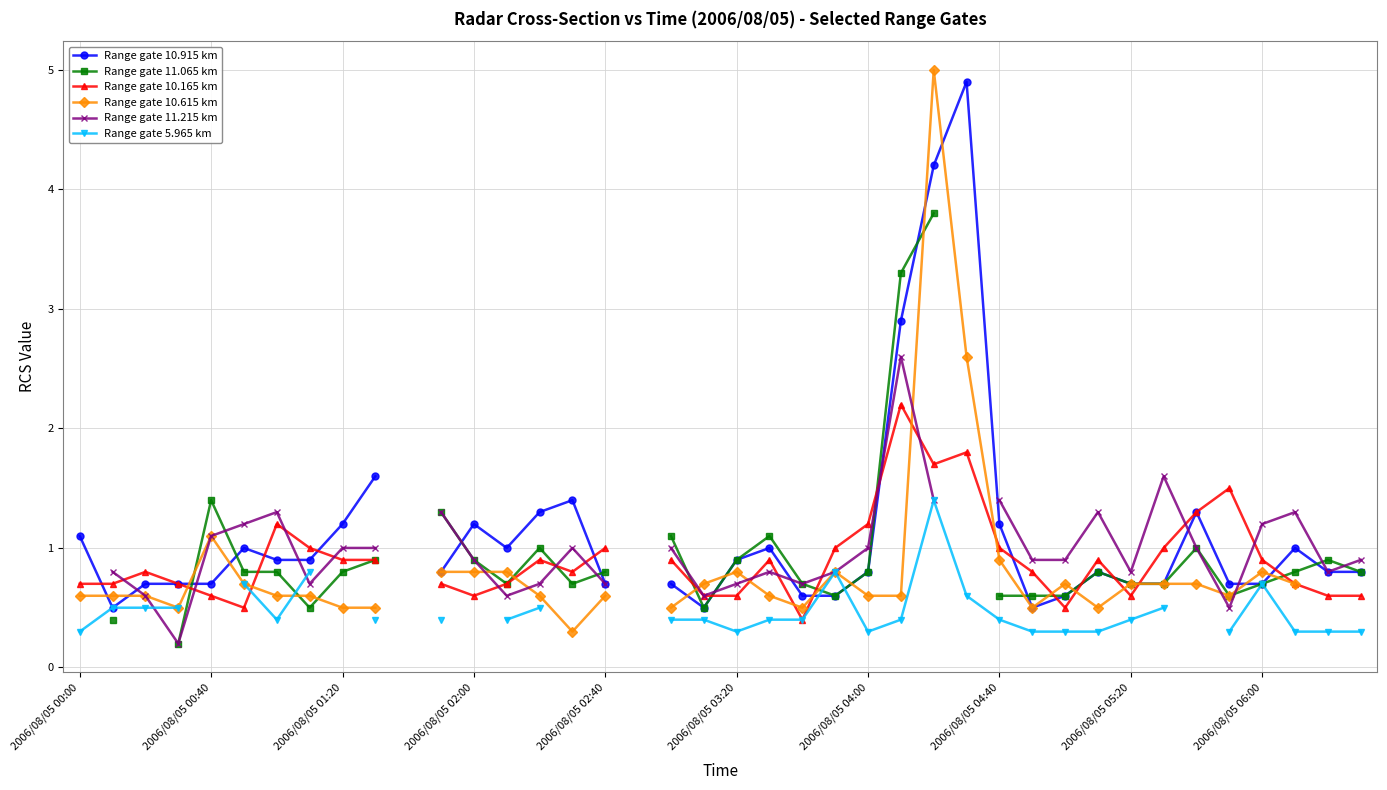

Between 2006/08/05 00:00 and 19, which series saw the biggest shift?

Range gate 10.915 km